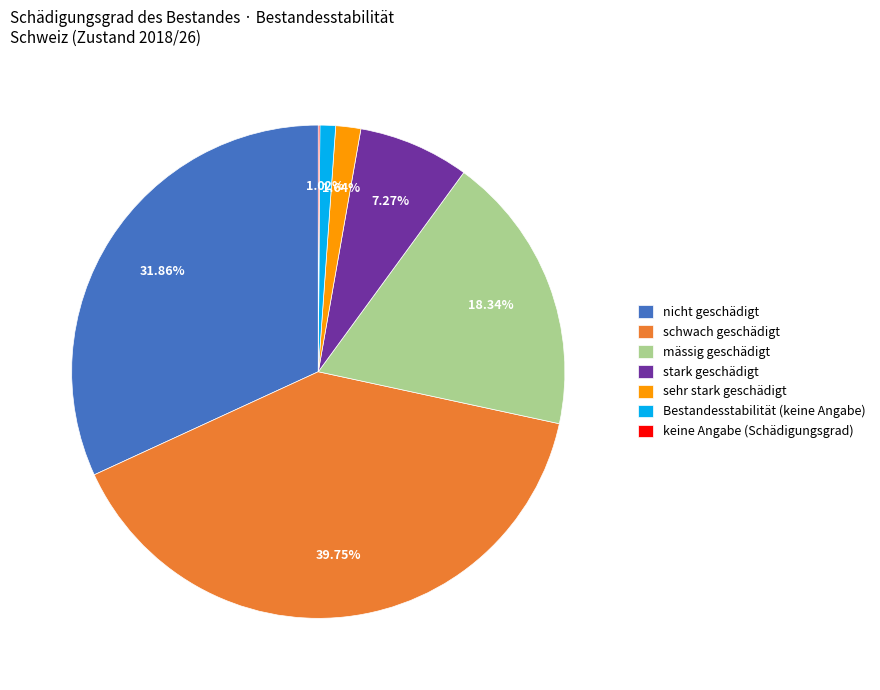

Between schwach geschädigt and sehr stark geschädigt, which is larger?

schwach geschädigt